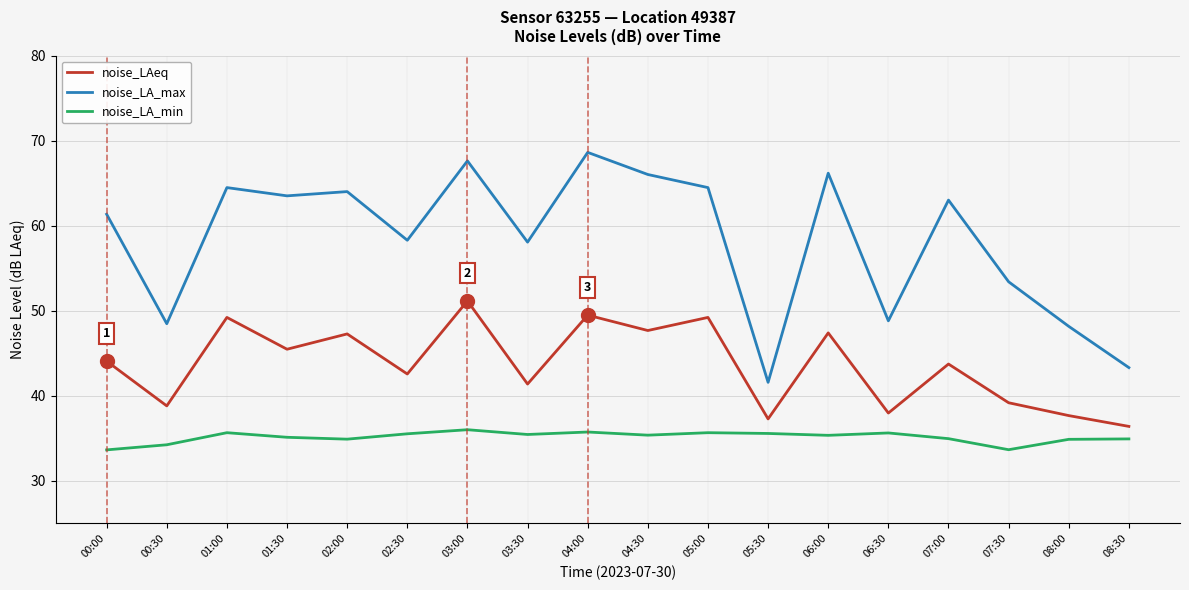

Which category has the lowest value in the noise_LA_max series?

05:30